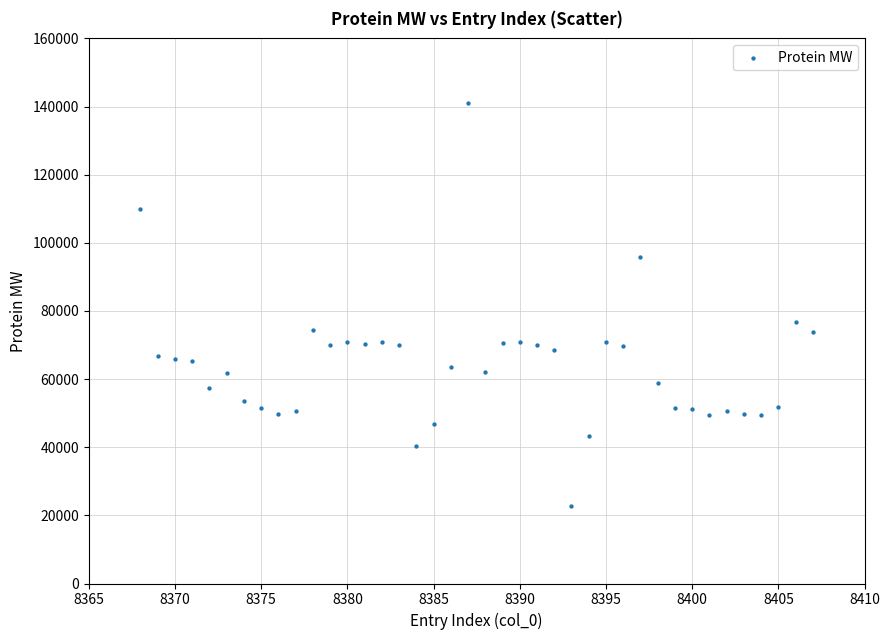

What Y value in the scatter plot is closest to 81879?

76615.0